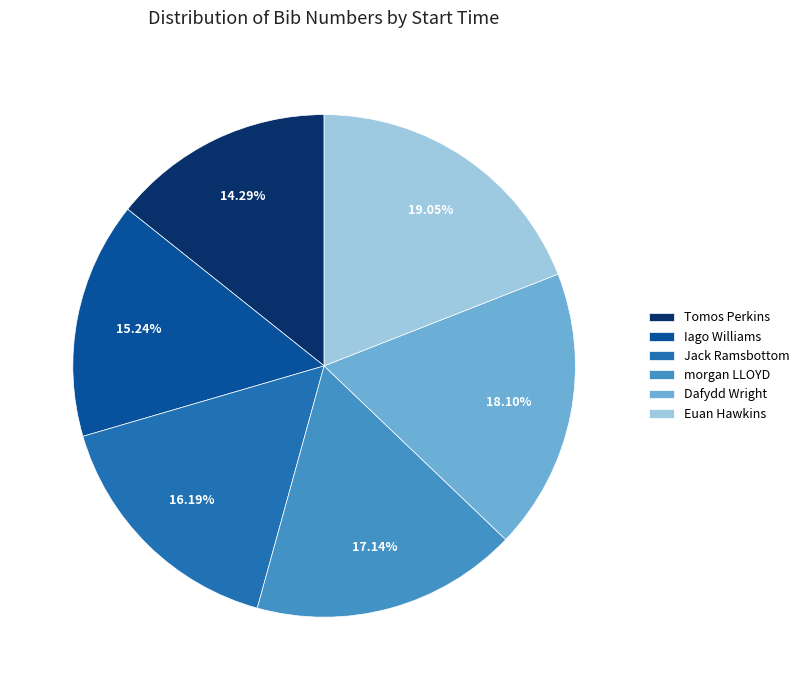

Rank the categories by value from lowest to highest.

Tomos Perkins, Iago Williams, Jack Ramsbottom, morgan LLOYD, Dafydd Wright, Euan Hawkins